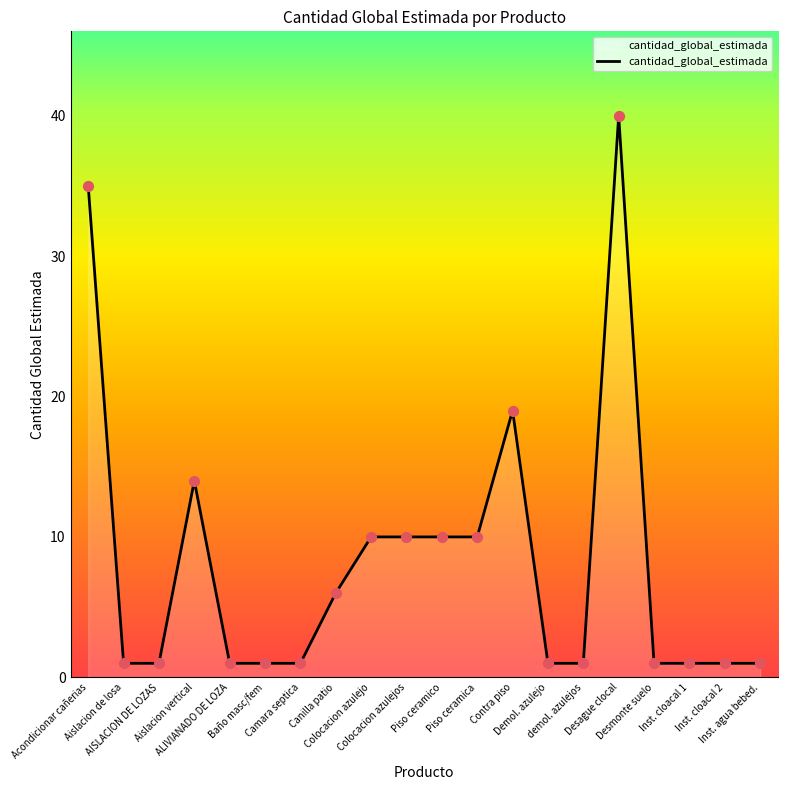

What is the difference between the maximum and minimum values?

39